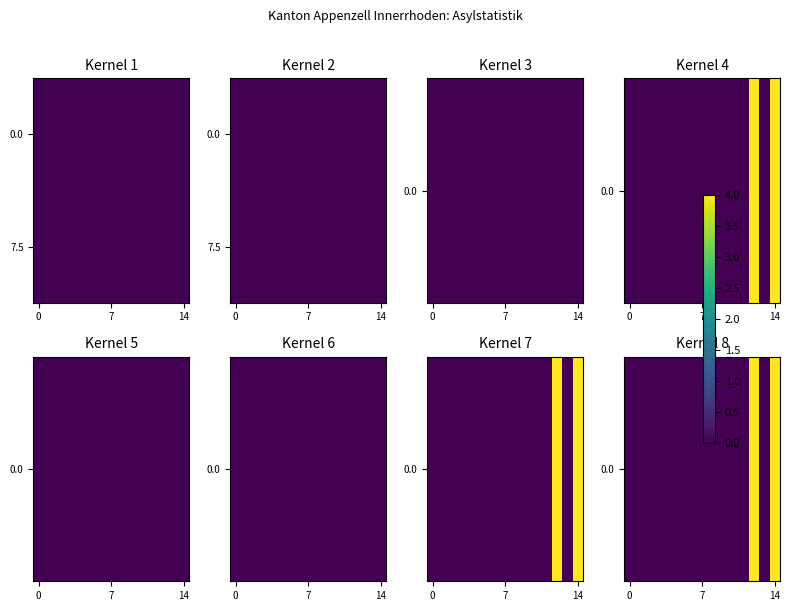

At how many categories does at least one series exceed 3?

2